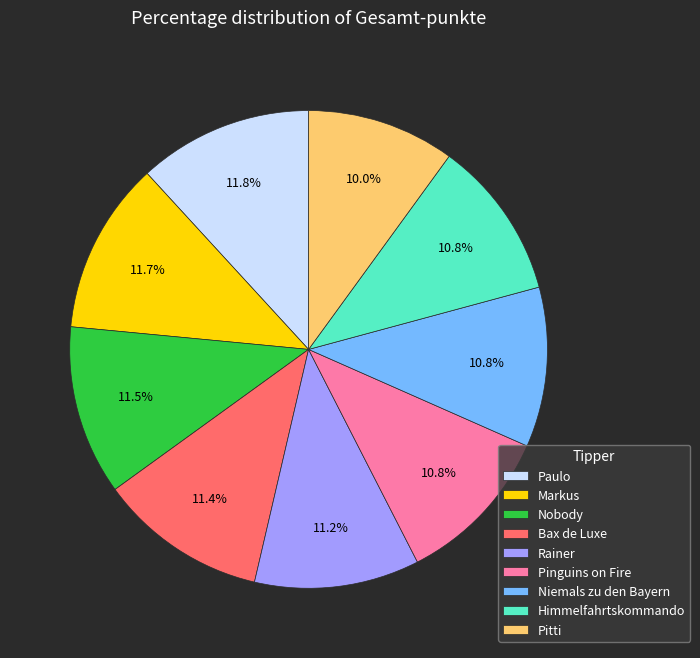

To the nearest percent, what portion does Niemals zu den Bayern represent?

11%